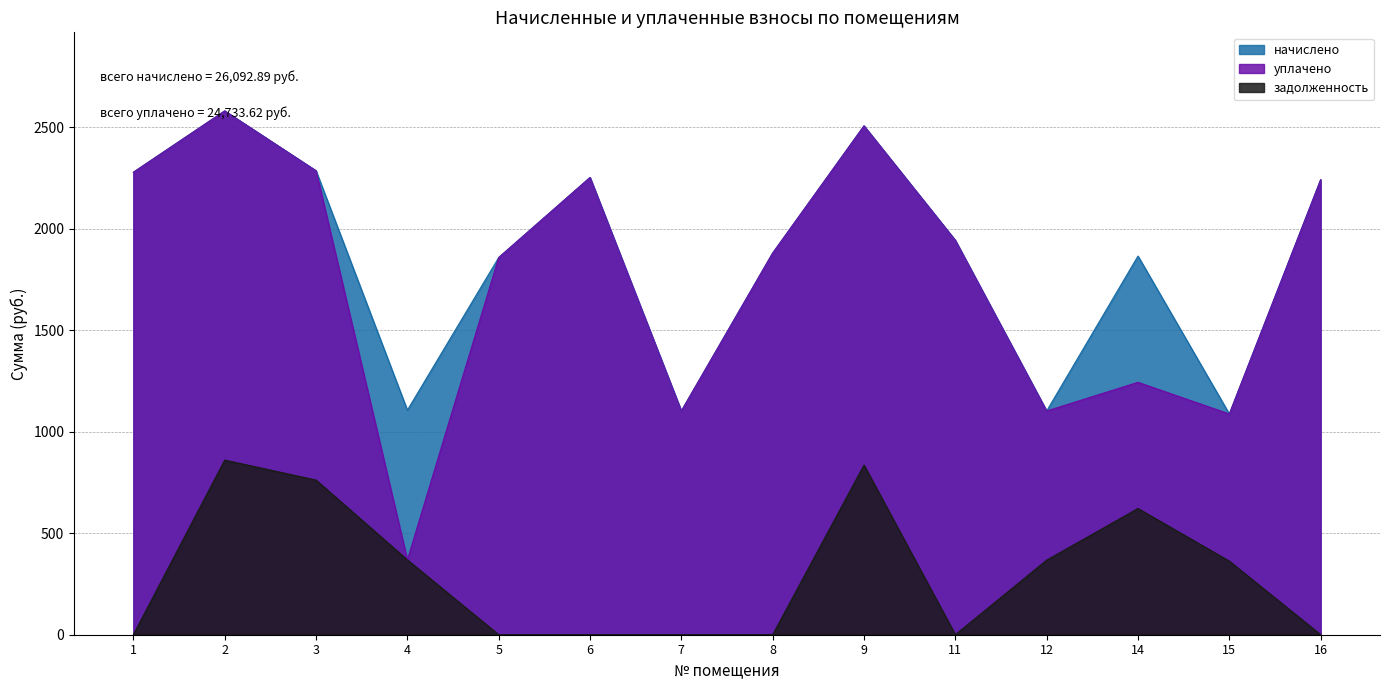

List the series in order of their peak value, highest first.

начислено, уплачено, задолженность